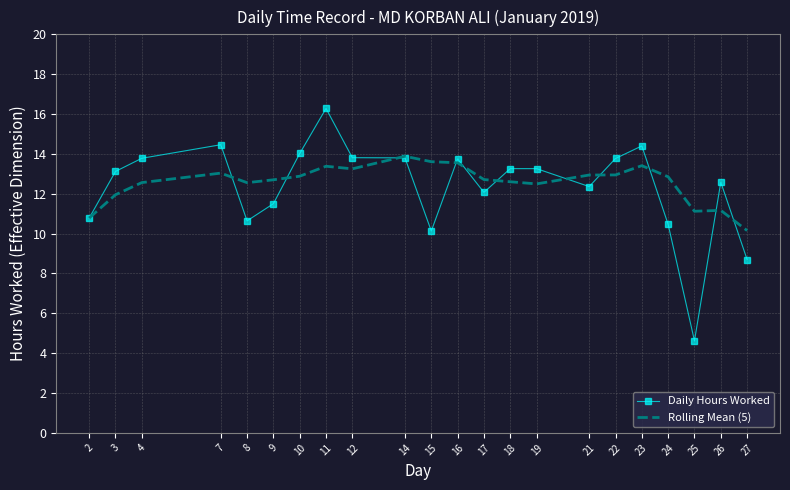

At which category does the chart reach its minimum across all series?

25